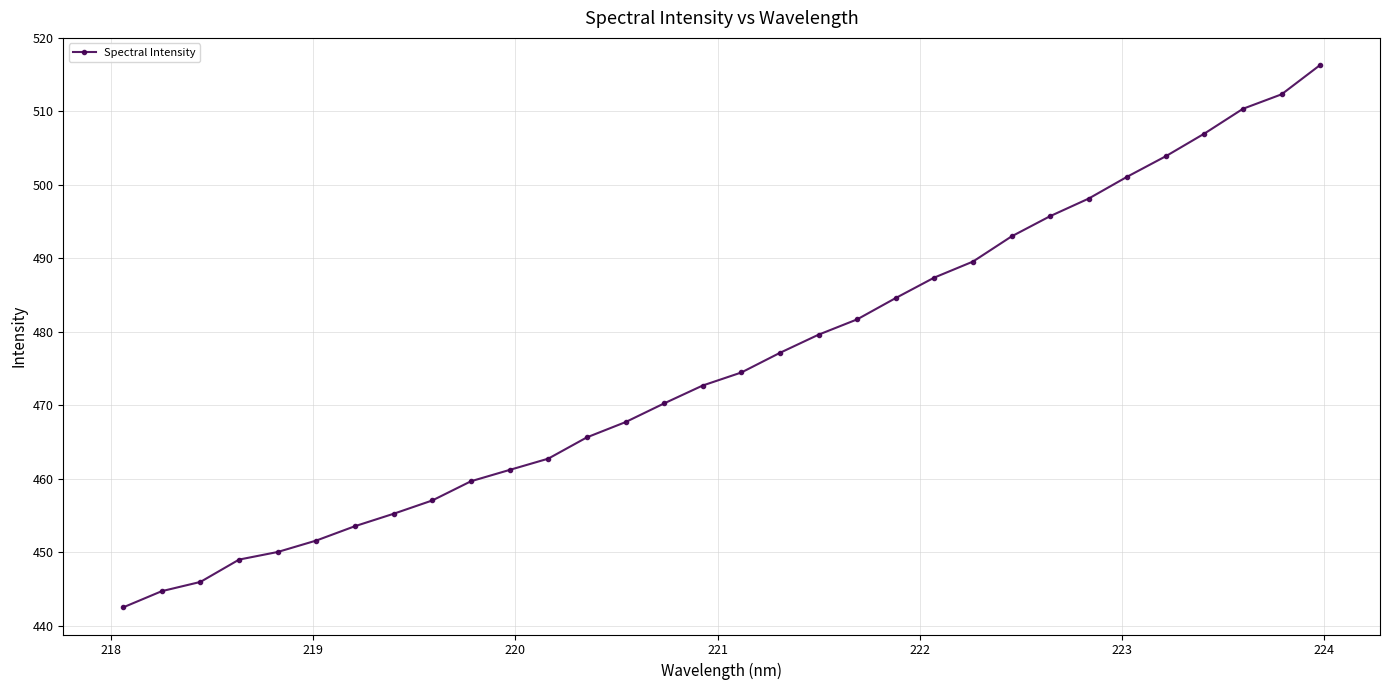

Reading left to right, extract all data points from this chart.

442.5	444.7	446.0	449.0	450.0	451.6	453.6	455.2	457.1	459.7	461.2	462.7	465.6	467.7	470.3	472.7	474.5	477.1	479.6	481.7	484.6	487.4	489.6	493.0	495.7	498.1	501.1	503.9	507.0	510.4	512.3	516.3